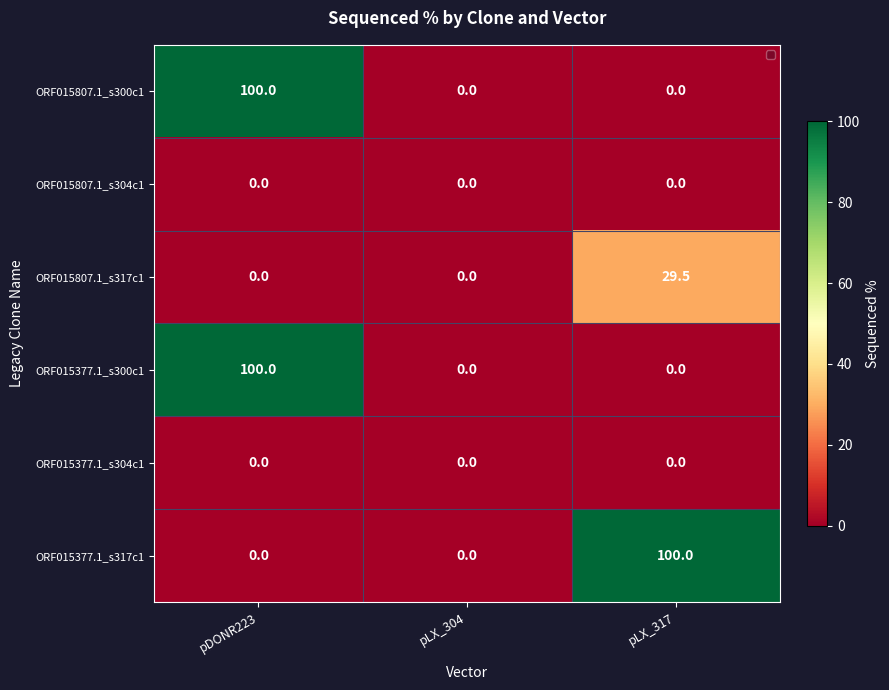

Between pLX_304 and pLX_317, which series saw the biggest shift?

ORF015377.1_s317c1